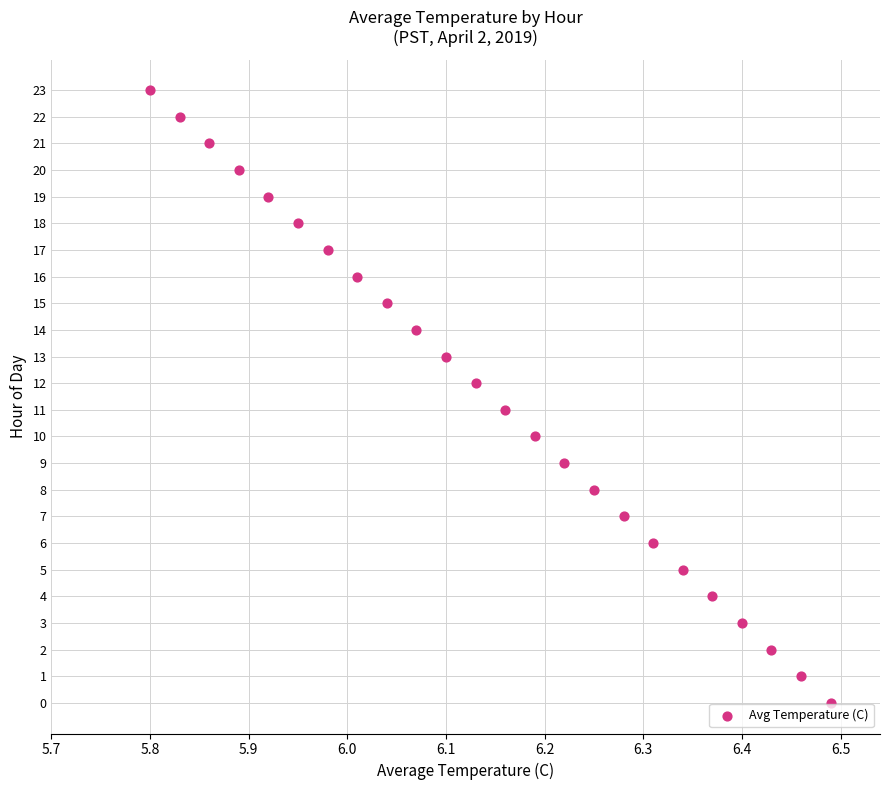

What is the range of Y values (max minus min)?

23